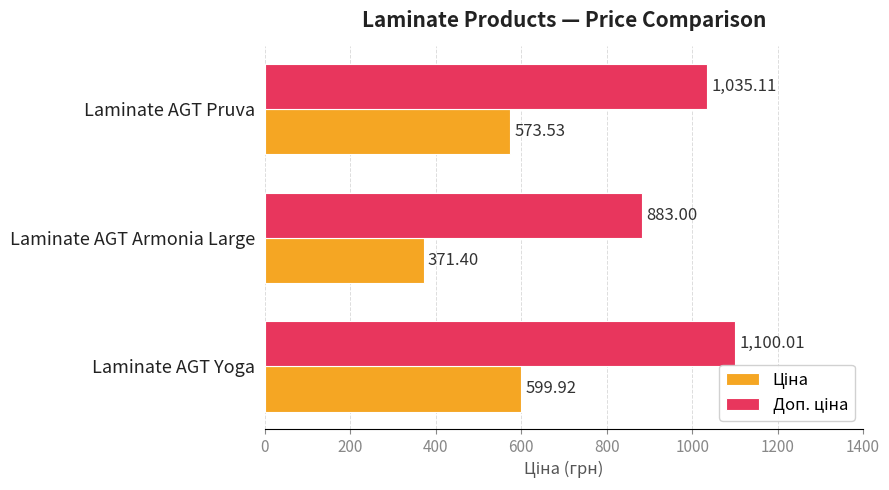

Which label corresponds to the largest value in the chart?

Laminate AGT Yoga